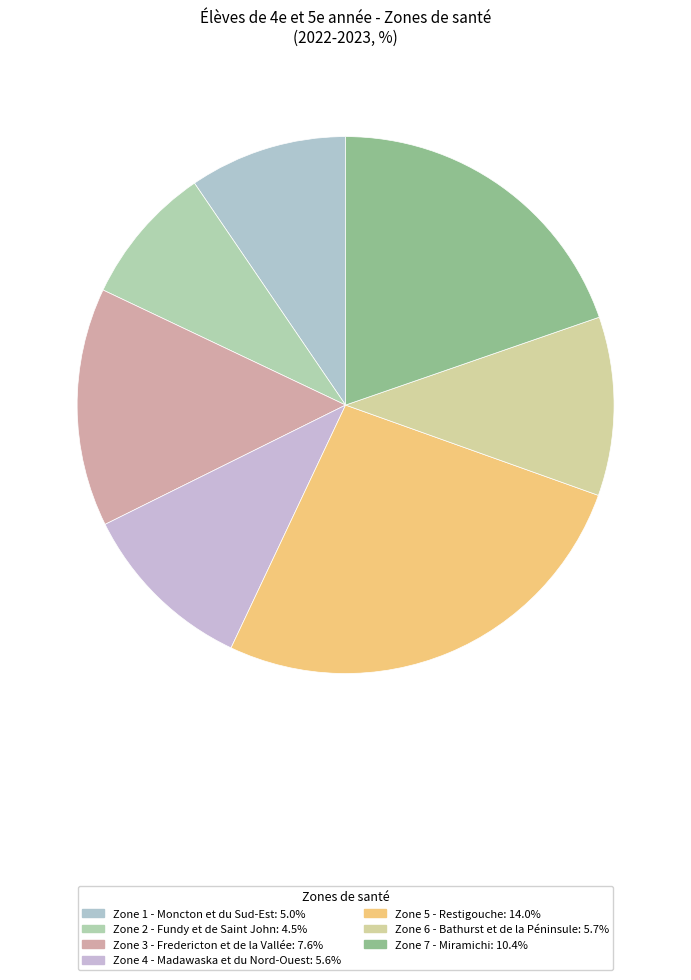

Does any single category account for the majority?

No